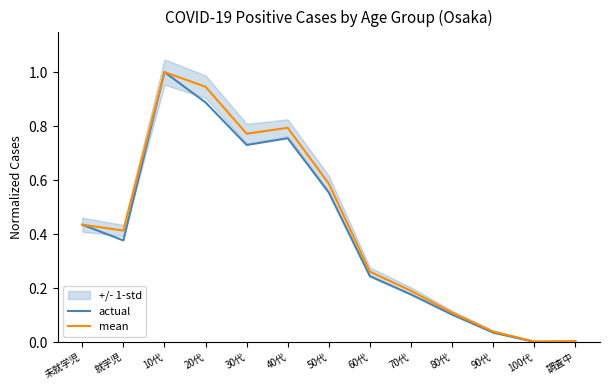

What is the value of the actual point at the 10th from the left?

0.1